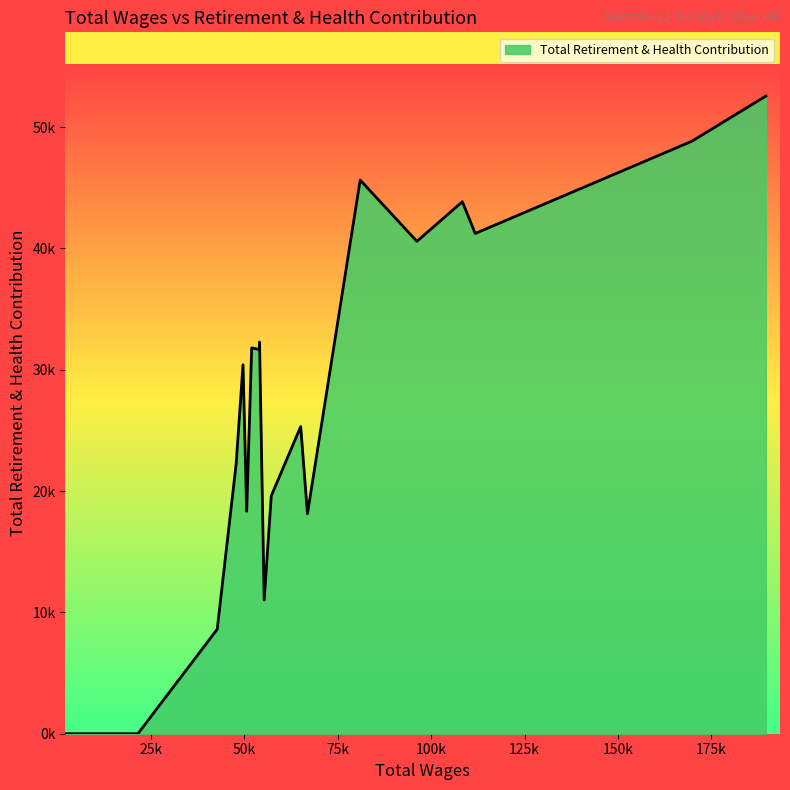

What is the average value?

27481